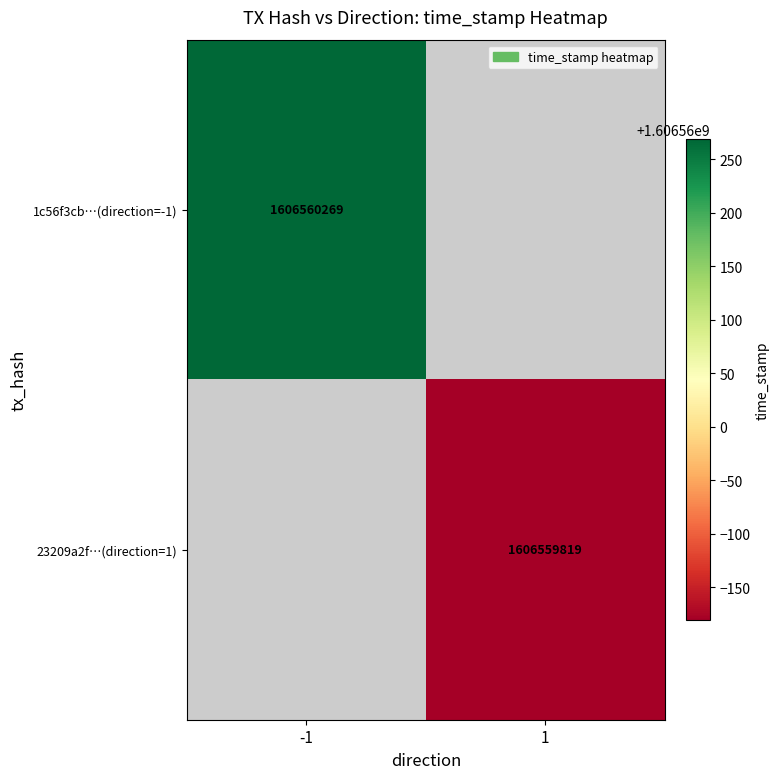

Is the value of 1c56f3cb89a18851dd4eff46bda5cf940c66f1f at 0 greater than the value of 23209a2fce68c014173bd857b0e573e23ffe520 at 0?

No